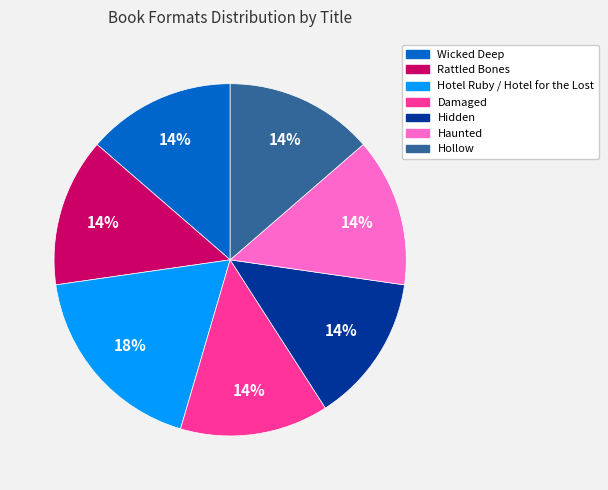

Does Haunted account for over 50% of the chart?

No